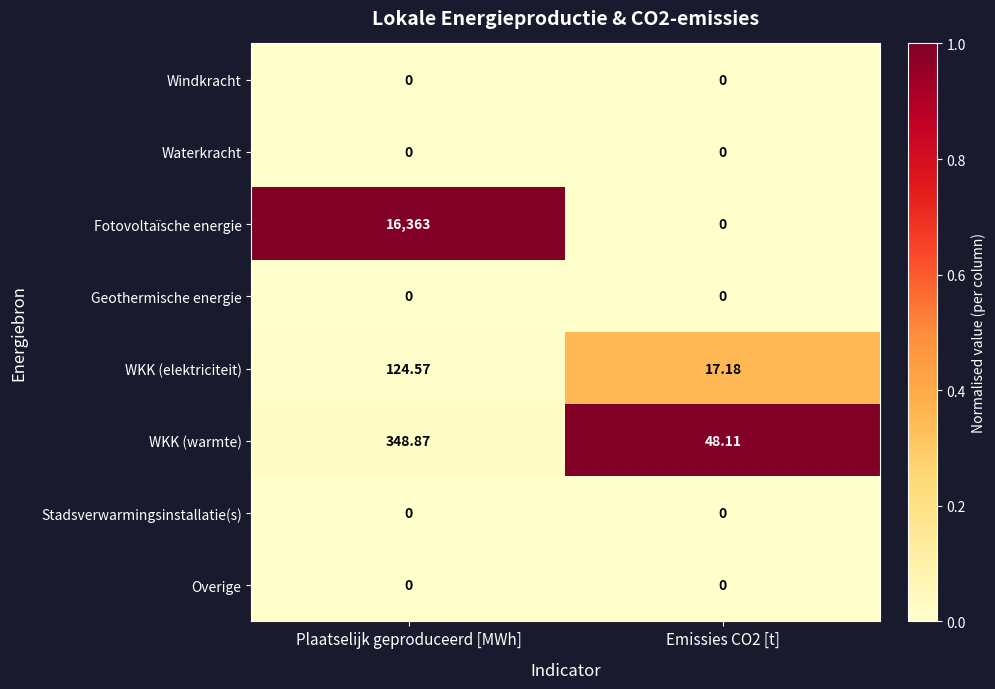

Which series has the largest range (max minus min)?

Fotovoltaïsche energie